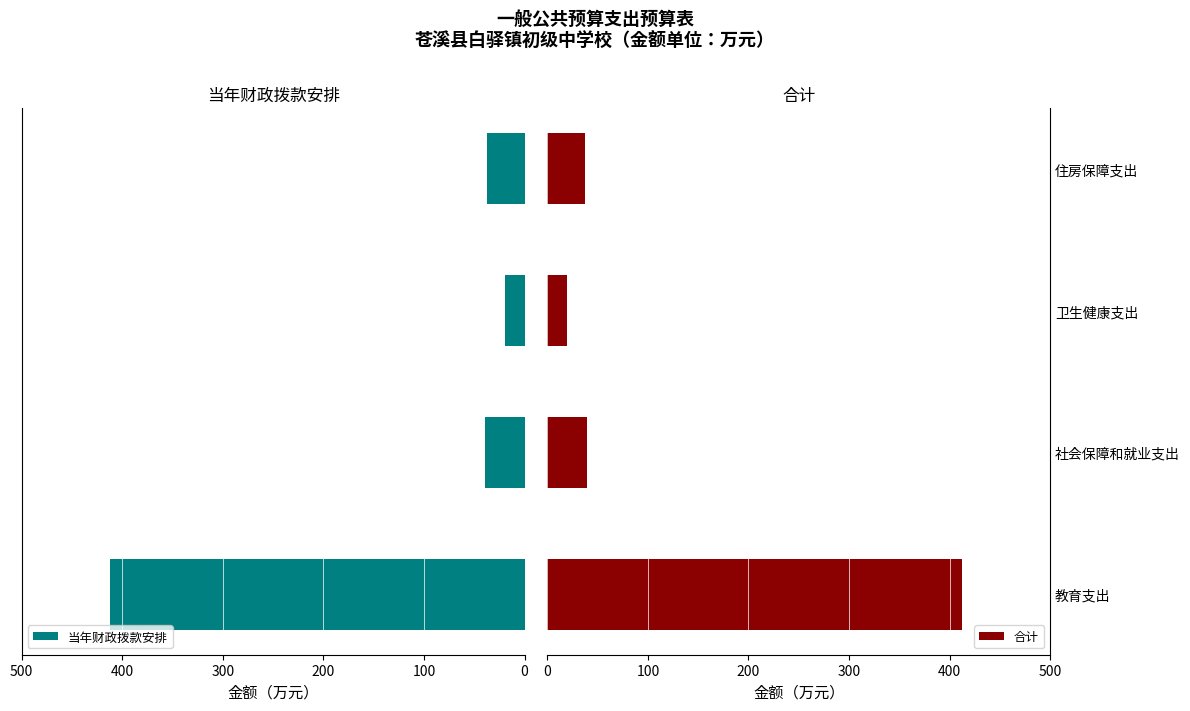

How many values in the 当年财政拨款安排 series exceed 39?

2